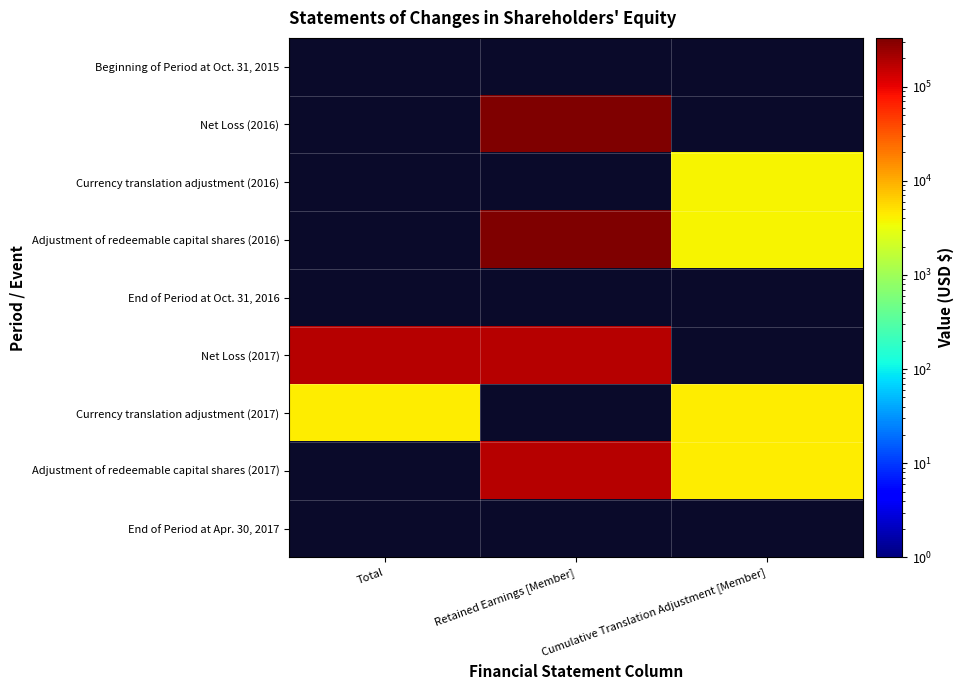

Between Total and Cumulative Translation Adjustment [Member], which series saw the biggest shift?

Currency translation adjustment (2017)